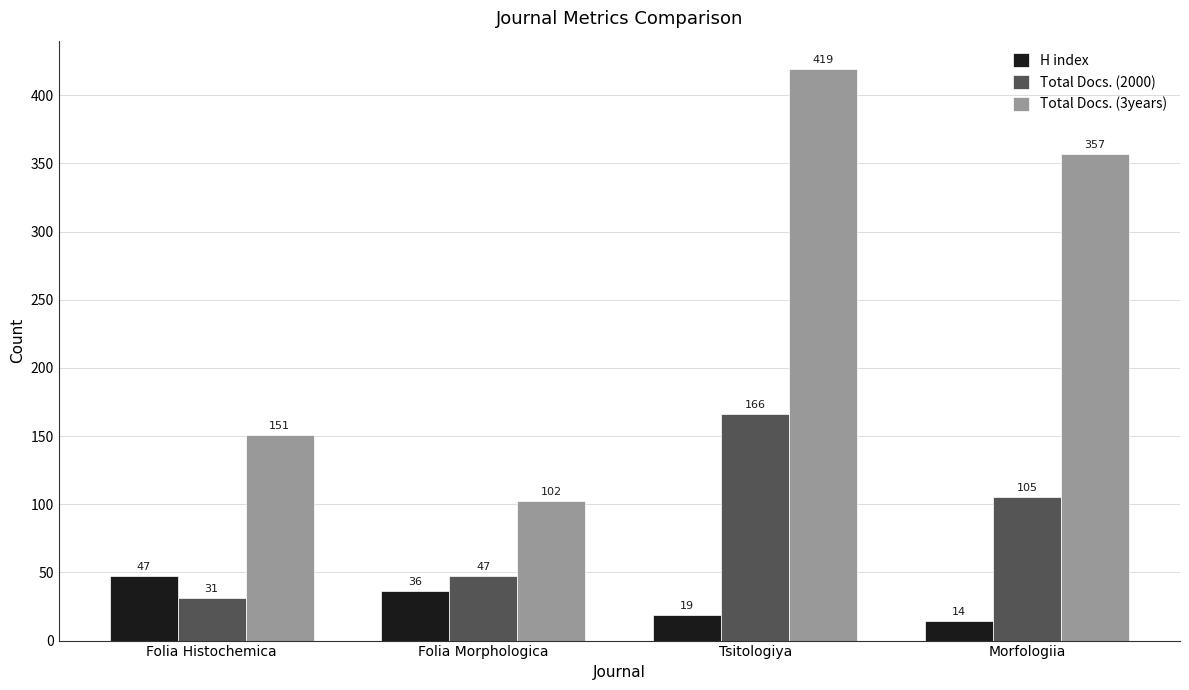

Where is Total Docs. (2000) nearest to the value 98?

Morfologiia